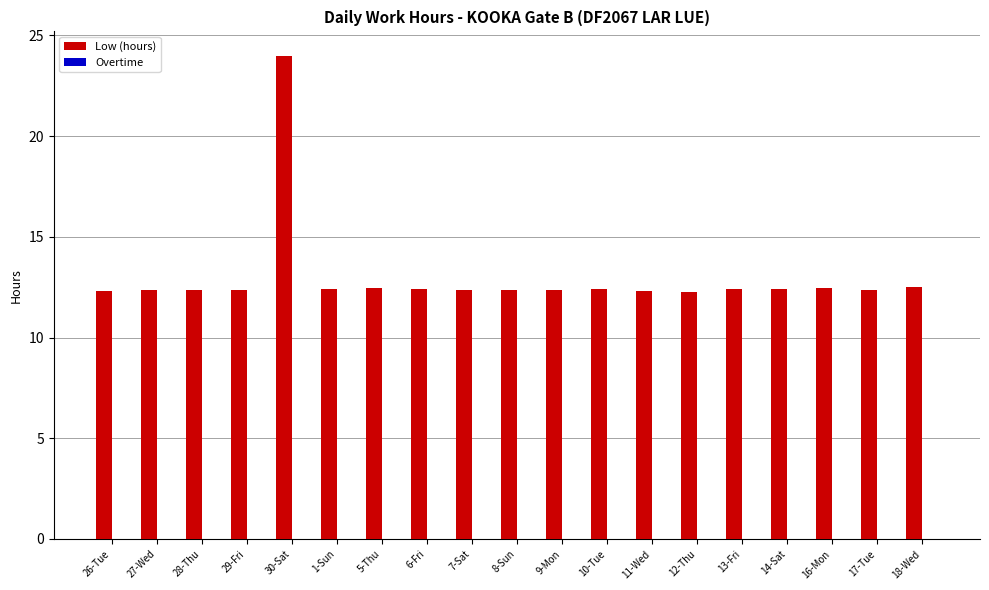

Does the chart contain any negative values?

No